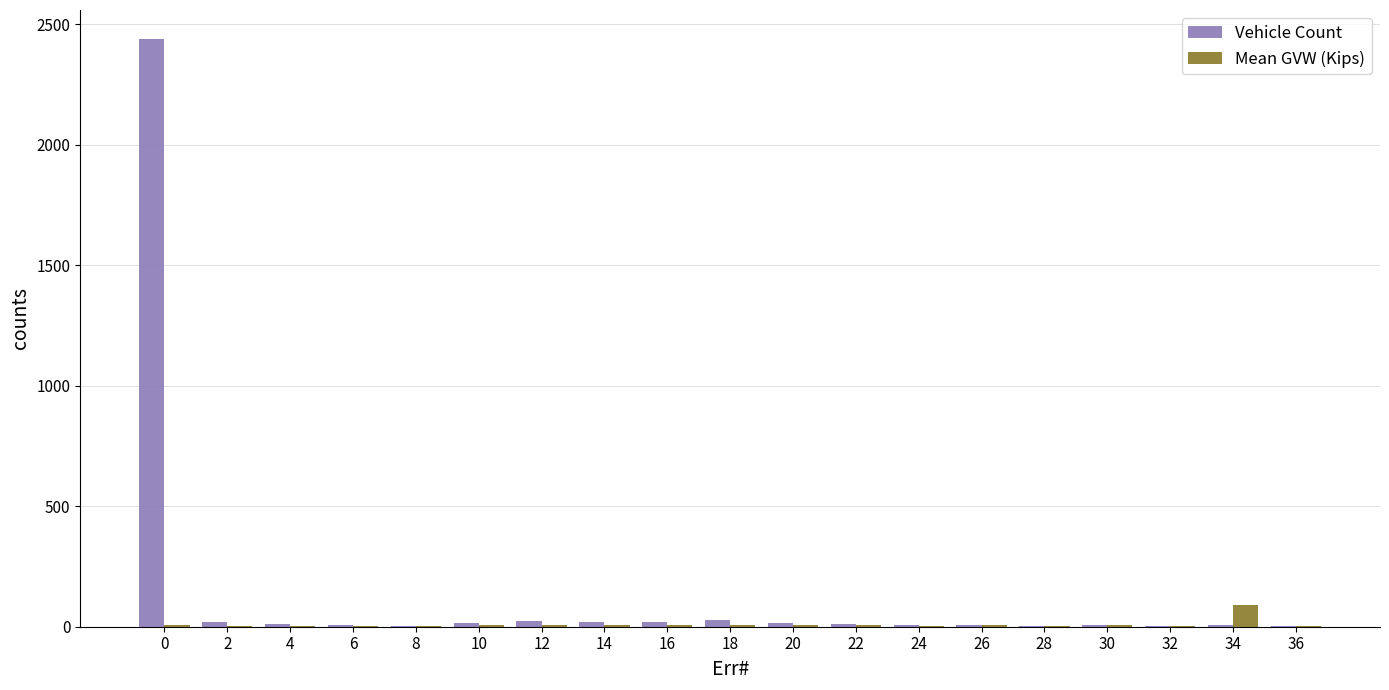

What is the sum of all Vehicle Count values?

2649.0